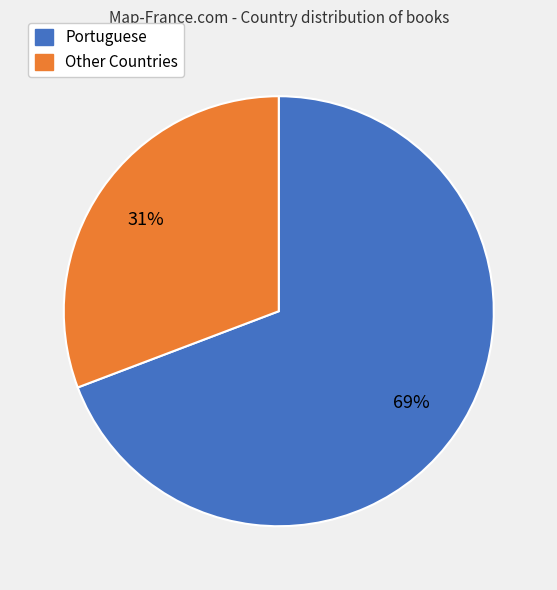

Which has a higher value, Portuguese or Other Countries?

Portuguese